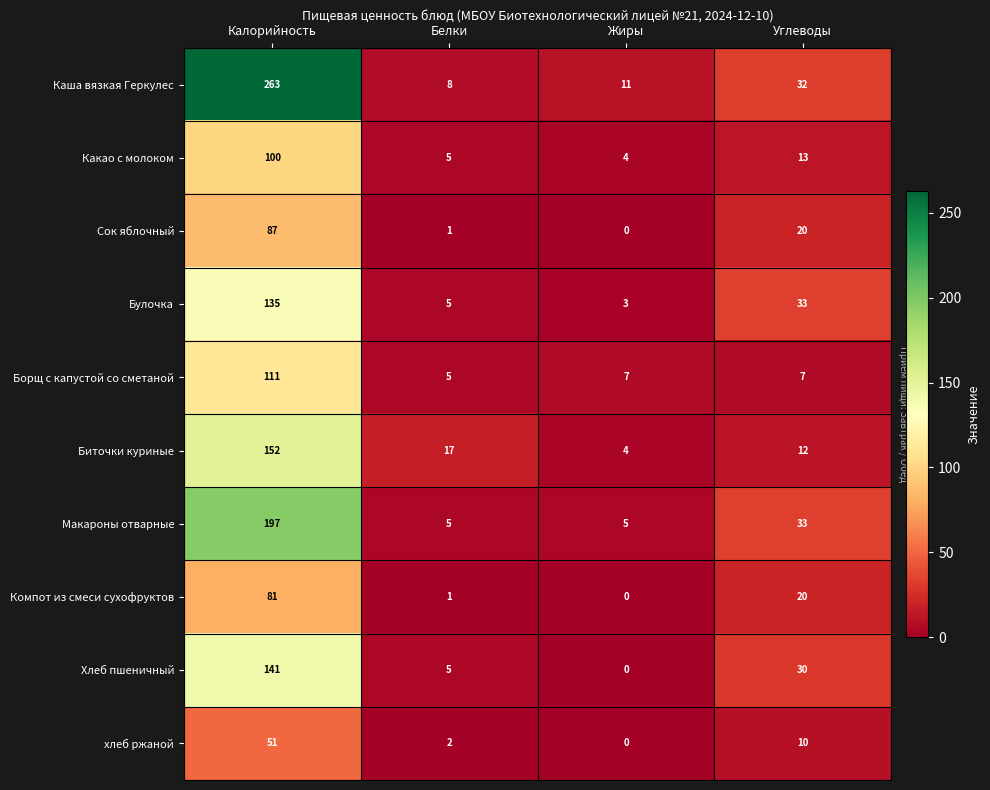

Which category has the lowest value across all series?

Жиры